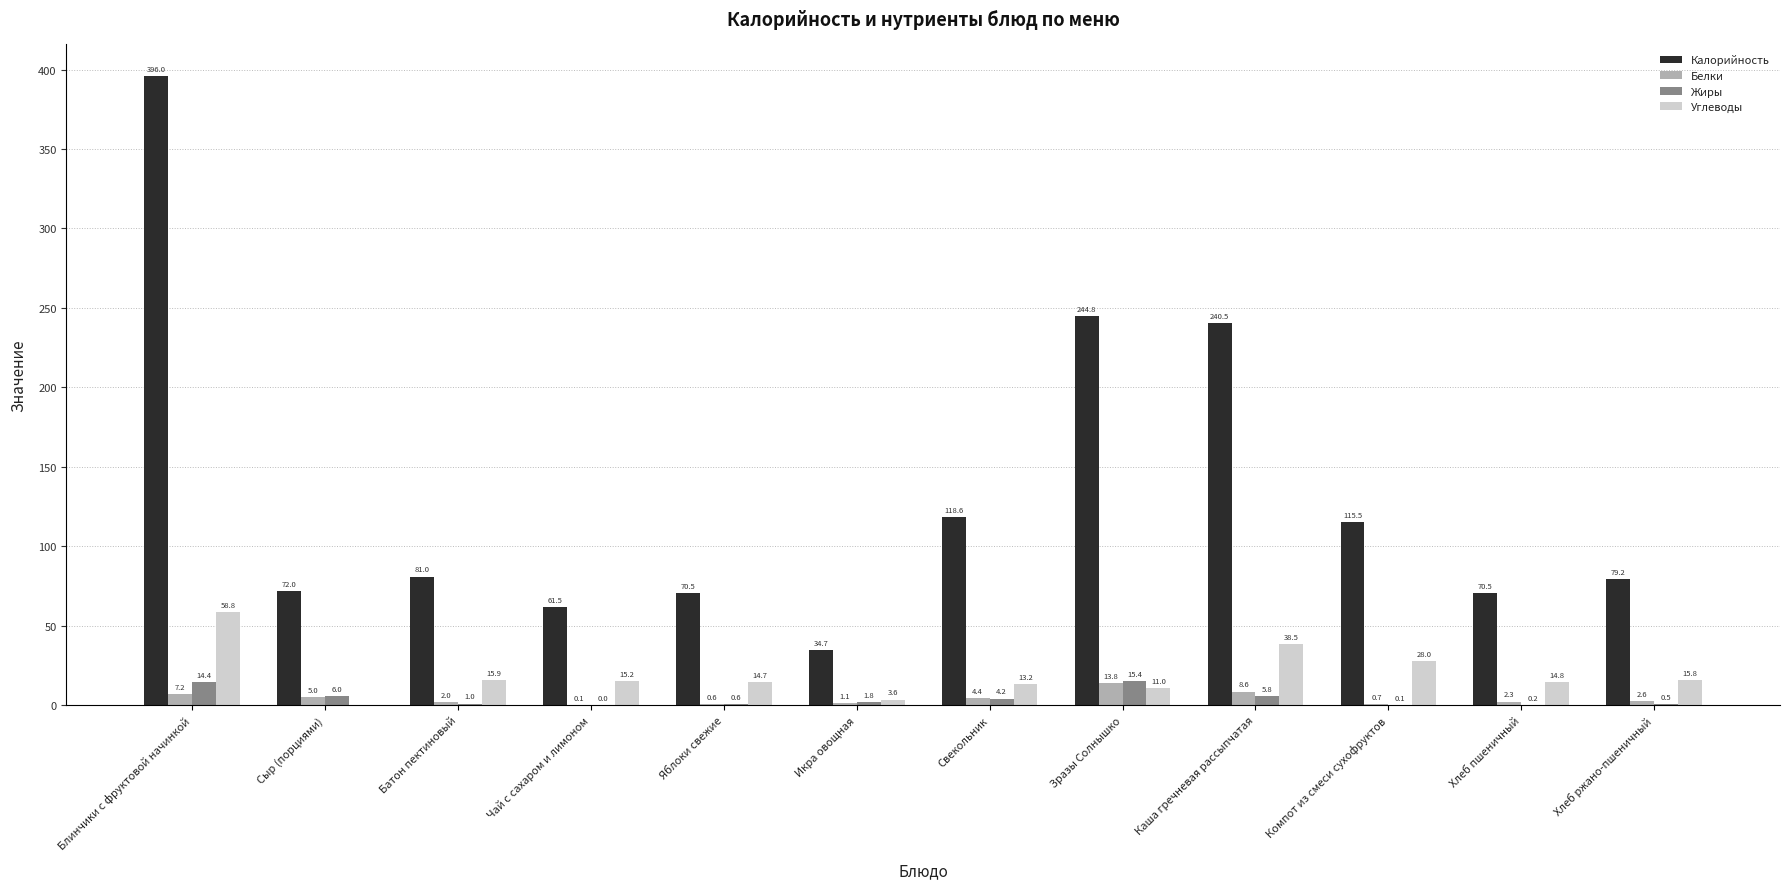

At which label does Жиры reach its peak?

Зразы Солнышко